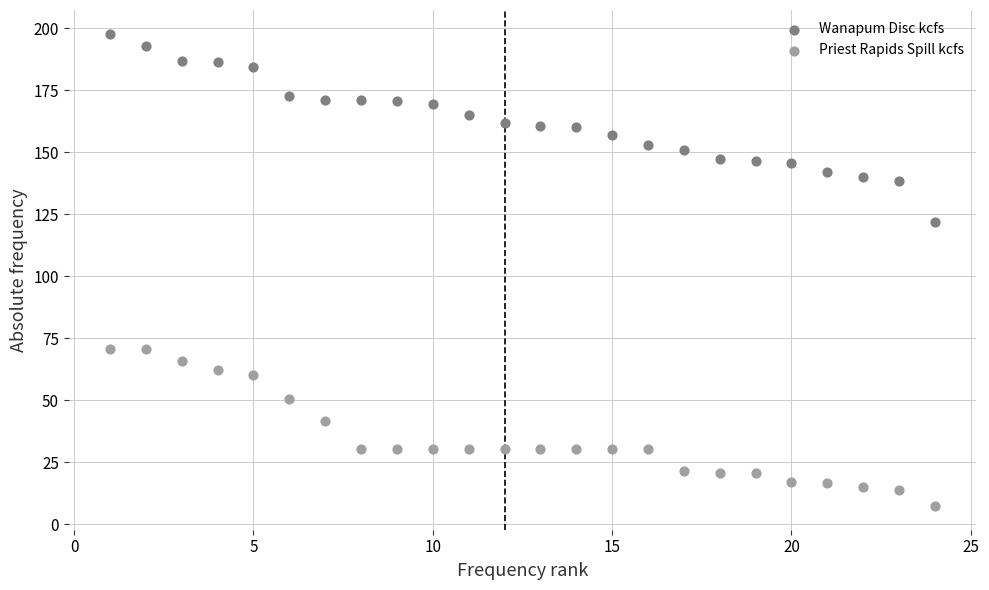

Which series reaches the minimum Y coordinate?

Priest Rapids Spill kcfs